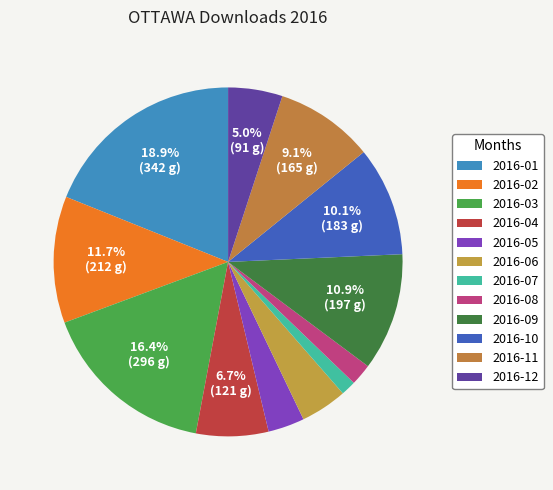

Which category has the biggest portion of the pie?

2016-01